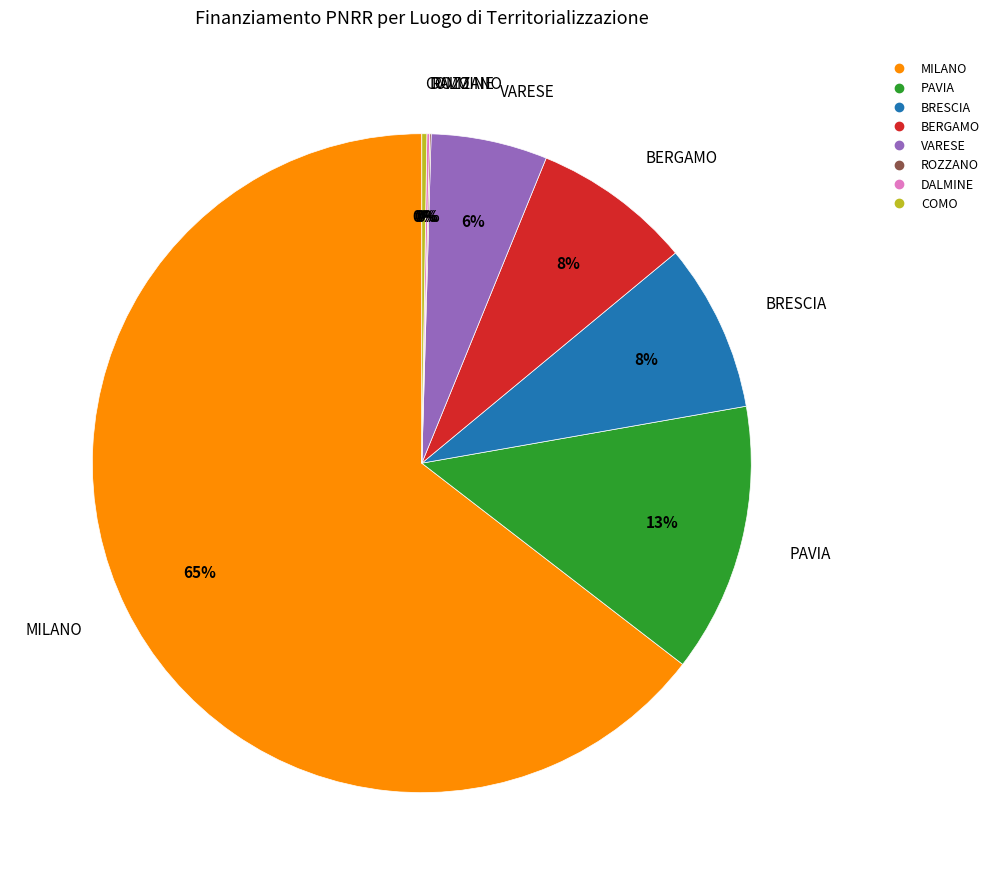

Is there a majority slice in this chart?

Yes